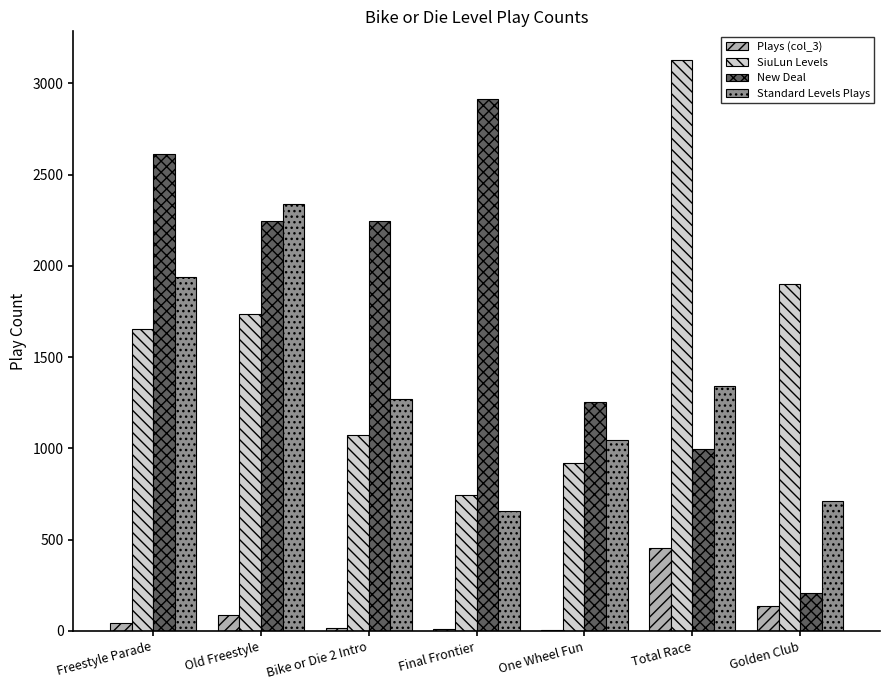

Is it true that Standard Levels Plays equals 658 at Total Race?

False